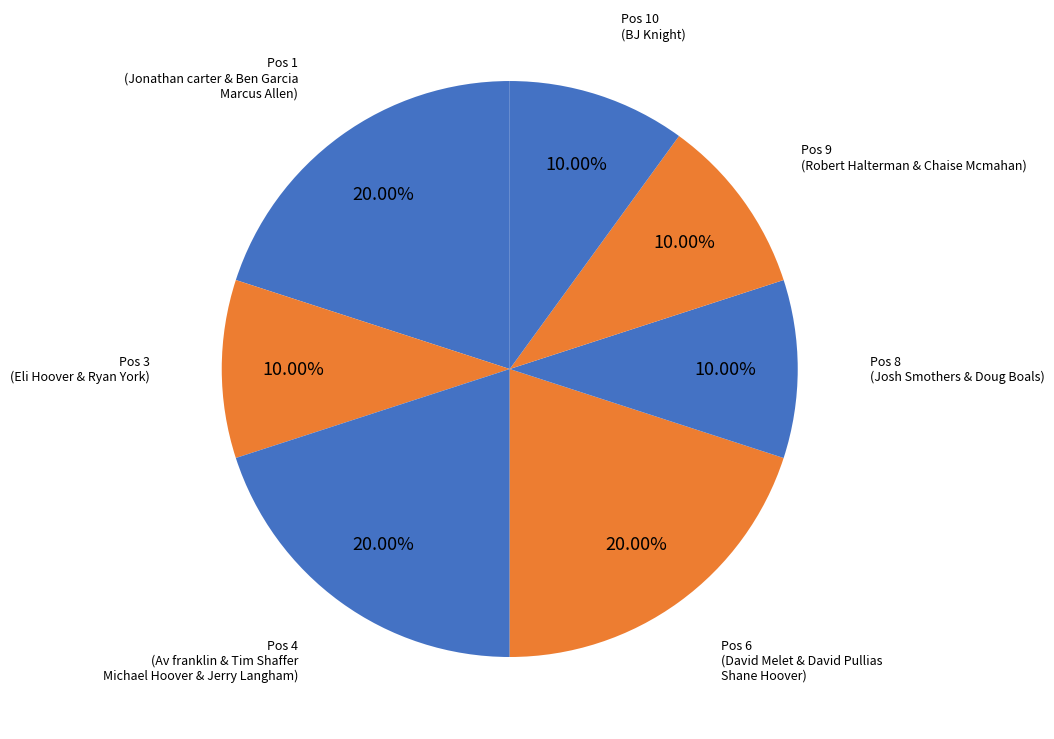

Do Pos 1 (Jonathan carter & Ben Garcia Marcus Allen) and Pos 9 (Robert Halterman & Chaise Mcmahan) together represent more than half of the pie?

No